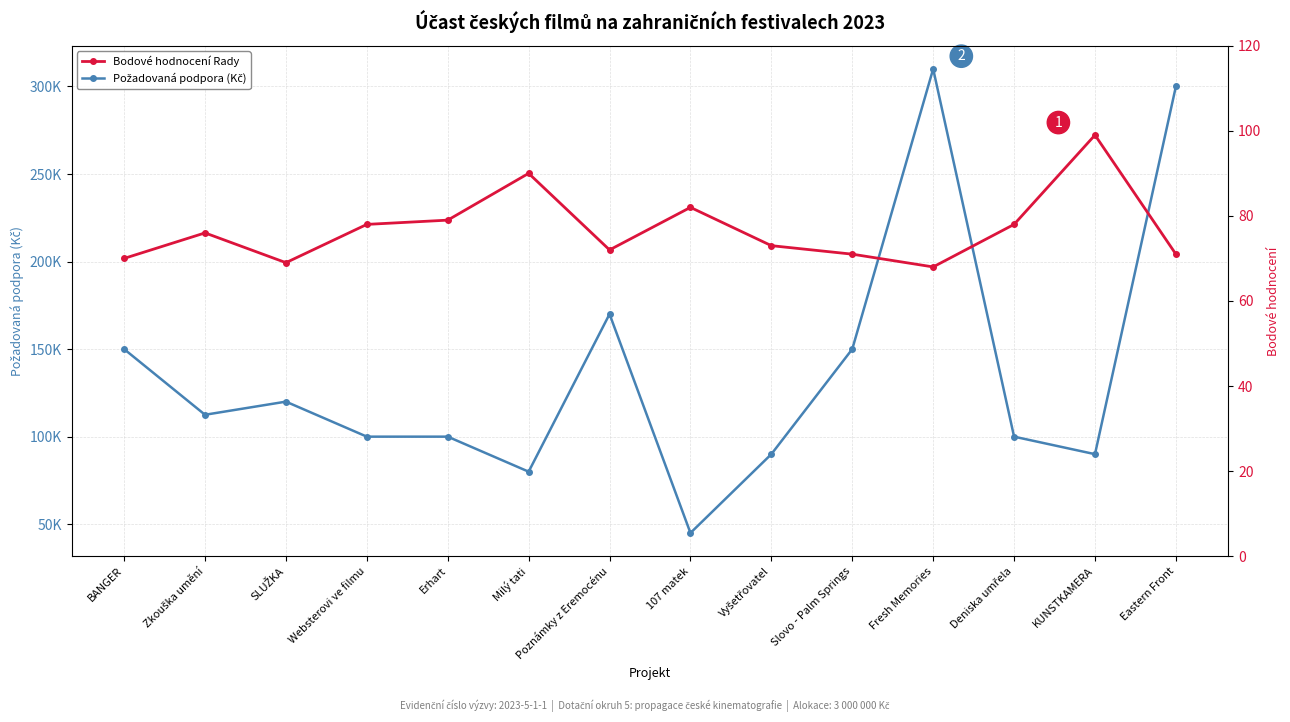

Read the Bodové hodnocení Rady value at 107 matek, to the nearest 10.

80